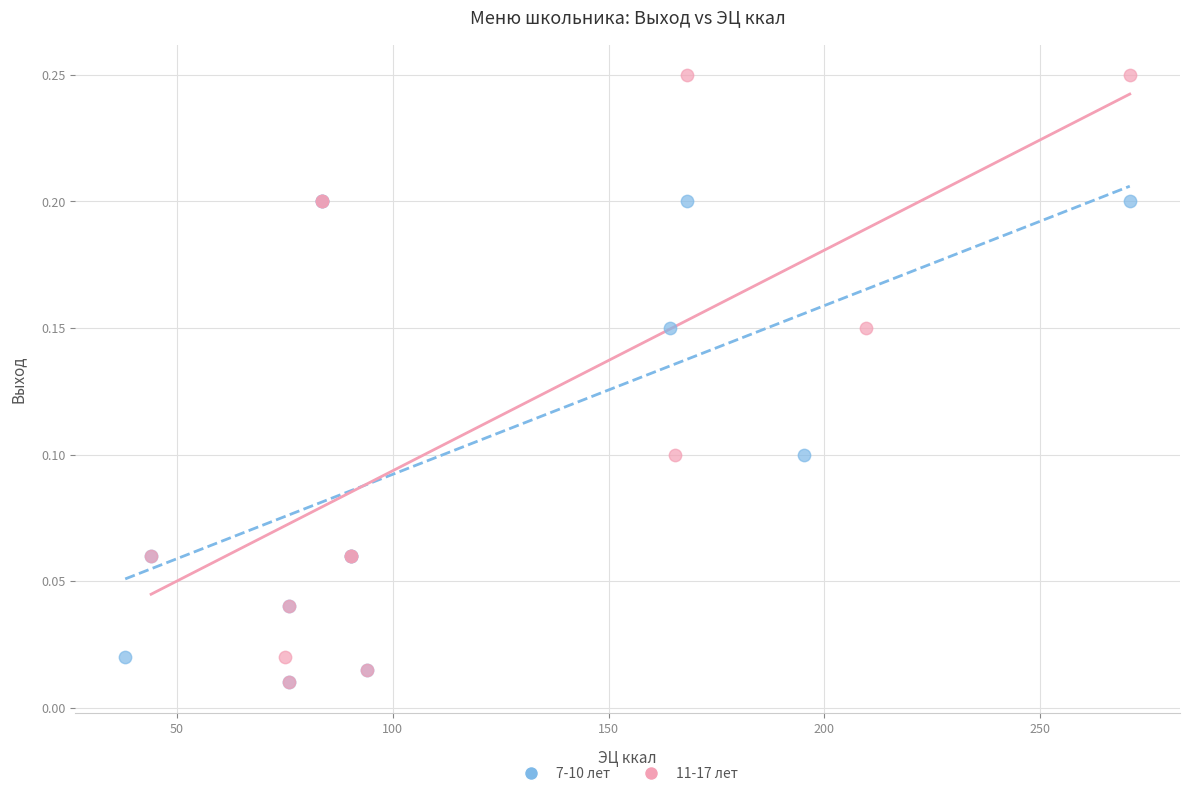

Which series has the largest Y range (max minus min)?

11-17 лет